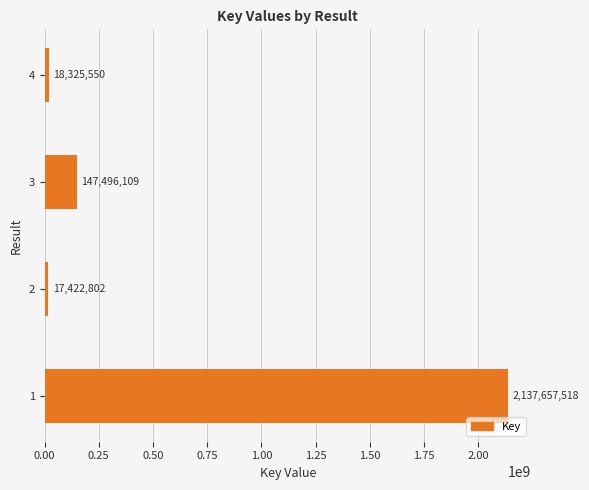

True or false: the data shows 936299925 at 1.

False